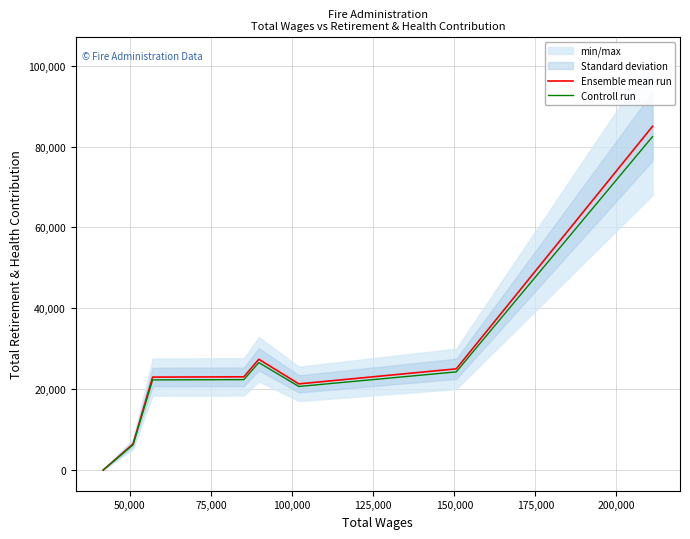

How many interior local valleys does the Controll run series have?

1